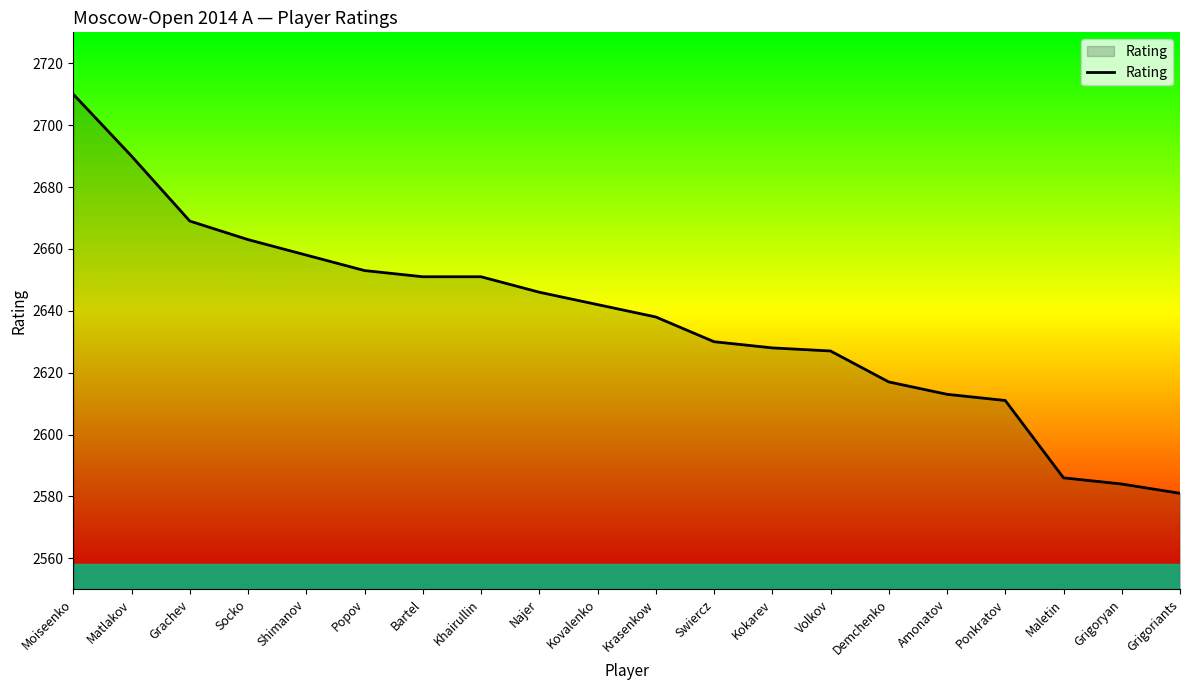

What position from the right is Swiercz?

9